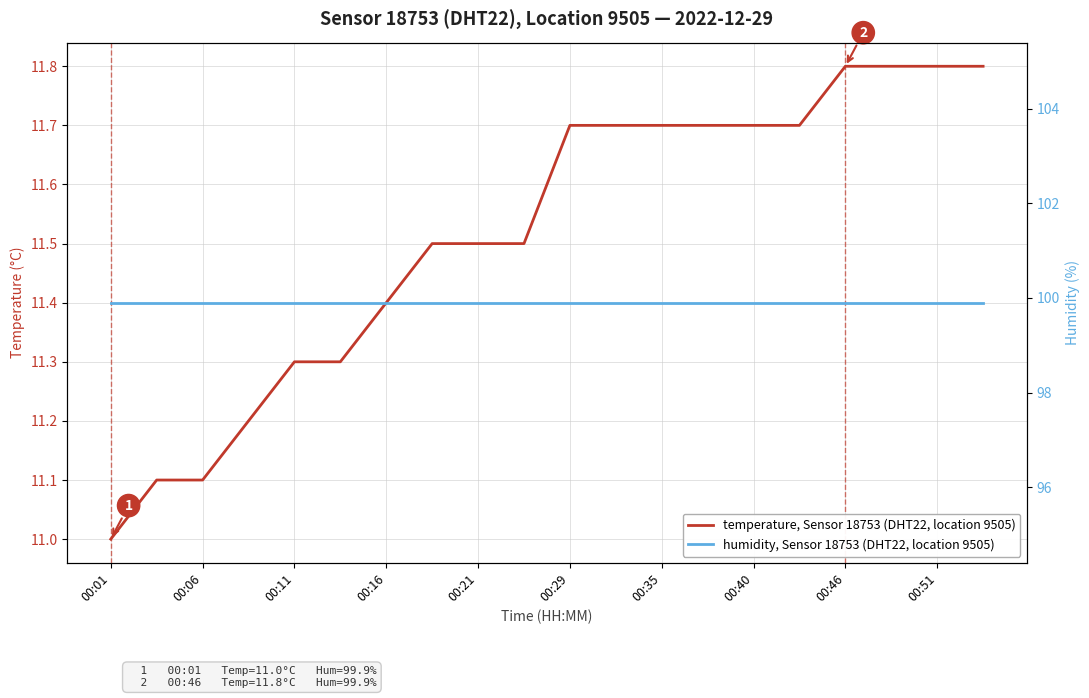

At how many categories does at least one series exceed 90?

20